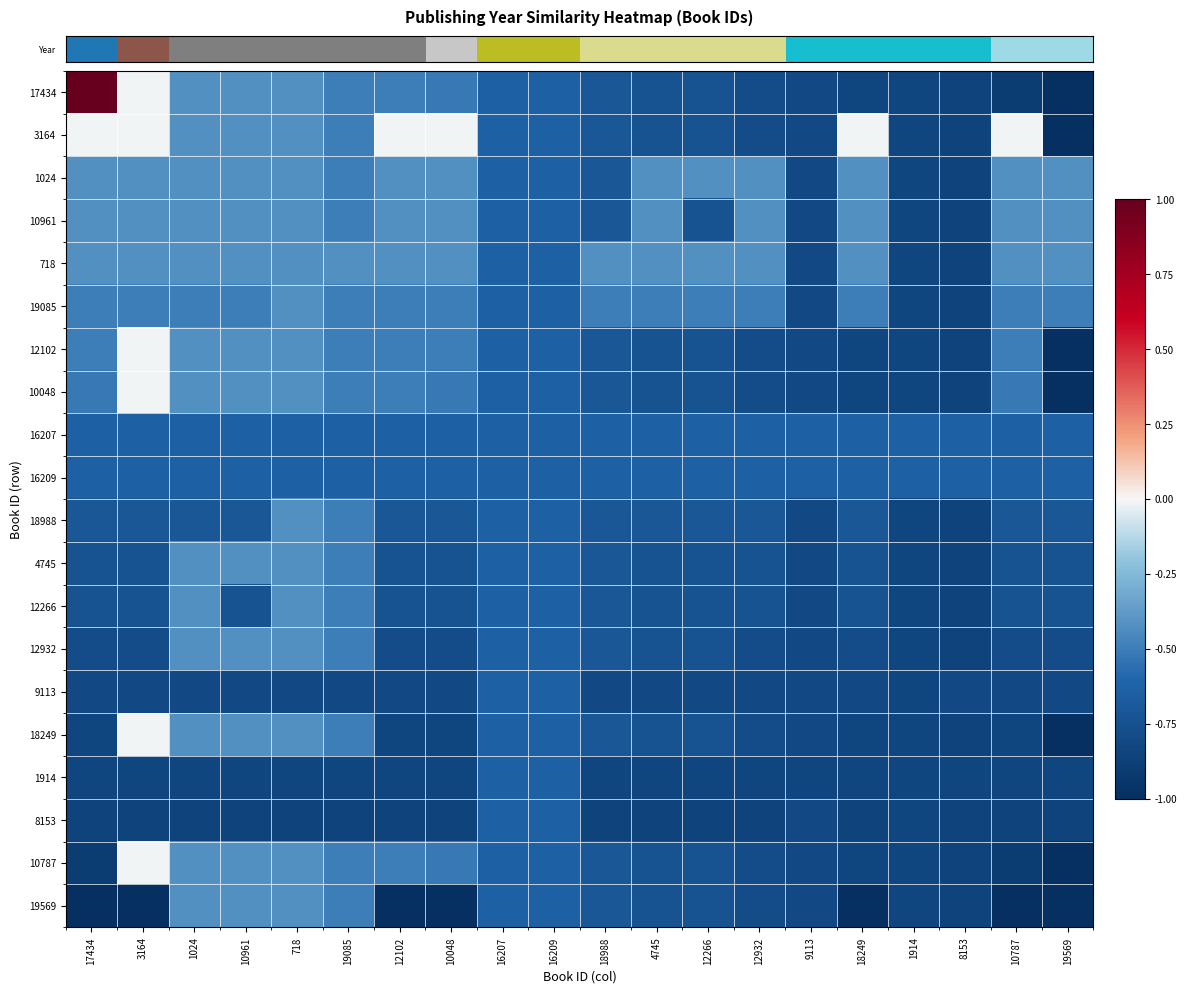

At which category is the sum across all series the highest?

3164